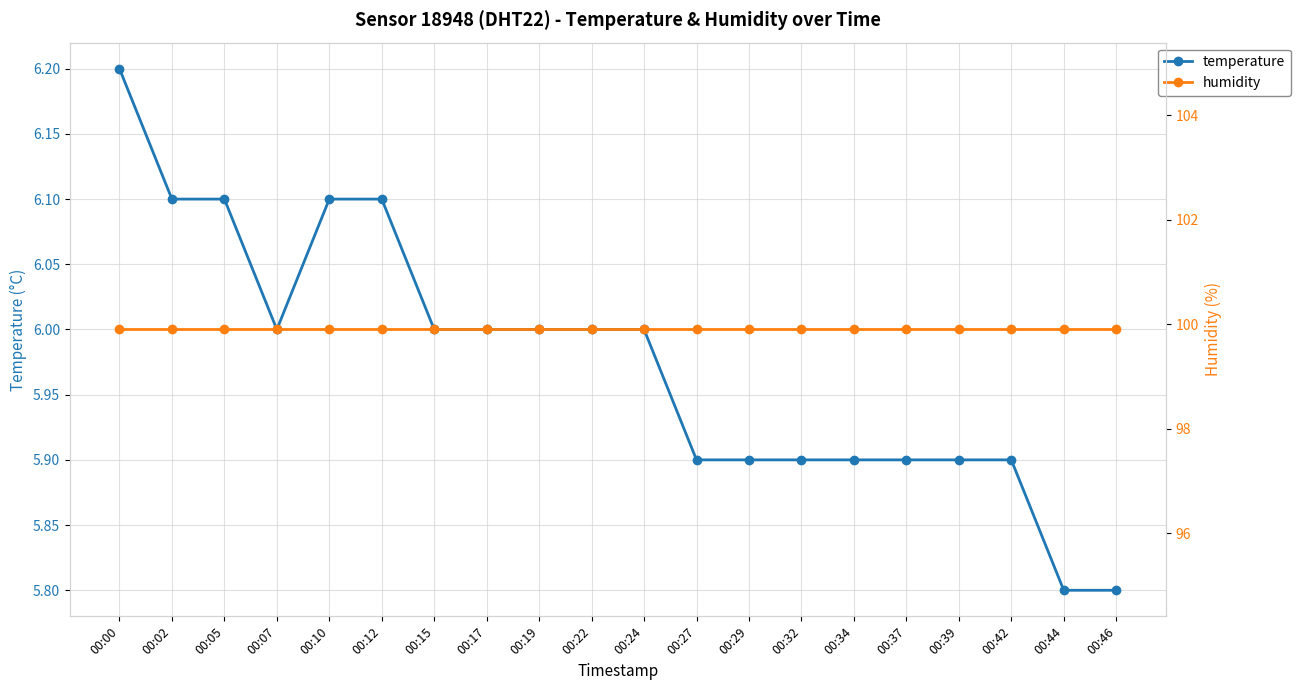

How many lines are shown in the chart?

2